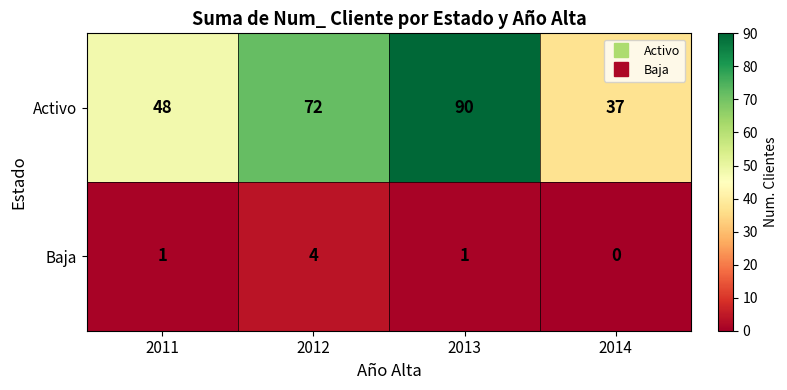

Is it true that Activo equals 37 at 2014?

True